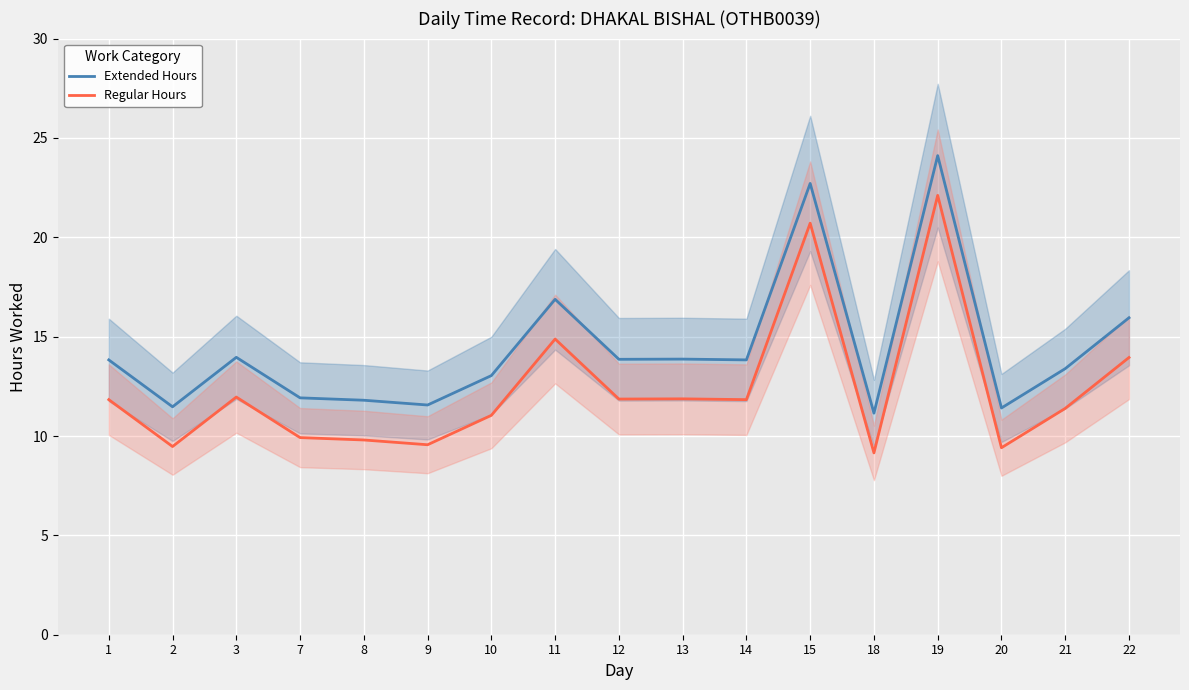

Rank the categories by Extended Hours value from highest to lowest.

19, 15, 11, 22, 3, 13, 12, 1, 14, 21, 10, 7, 8, 9, 2, 20, 18